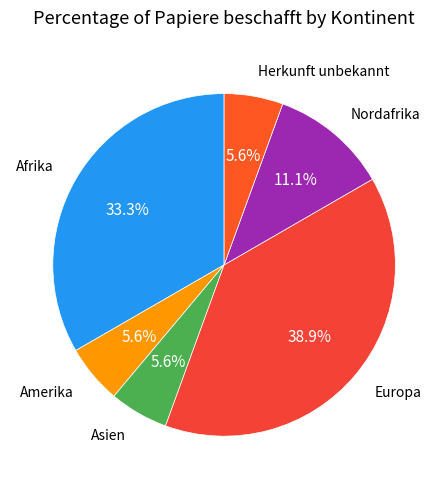

Count the number of slices in the pie.

6